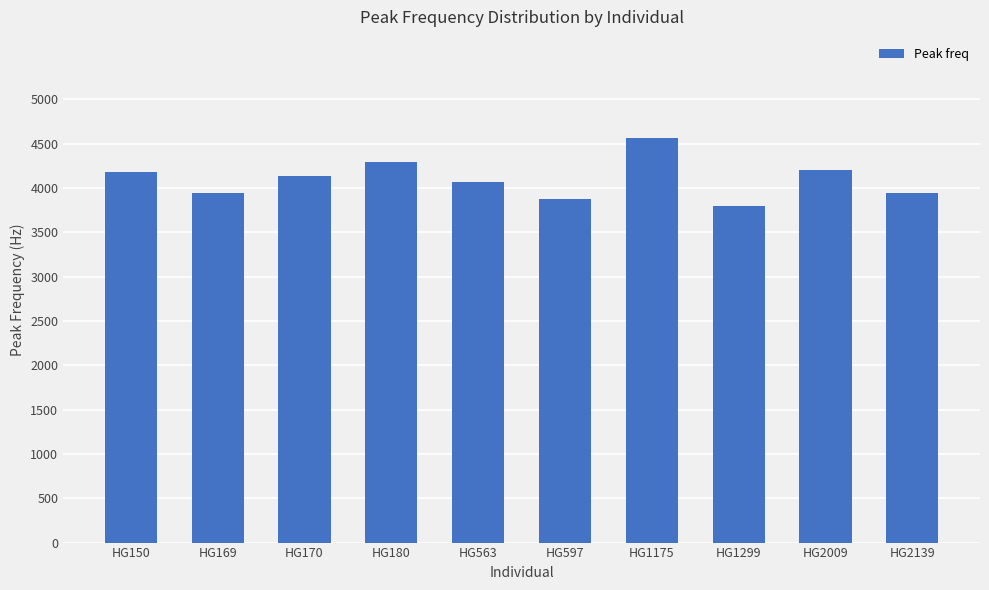

What is the sum of all values?

41008.7